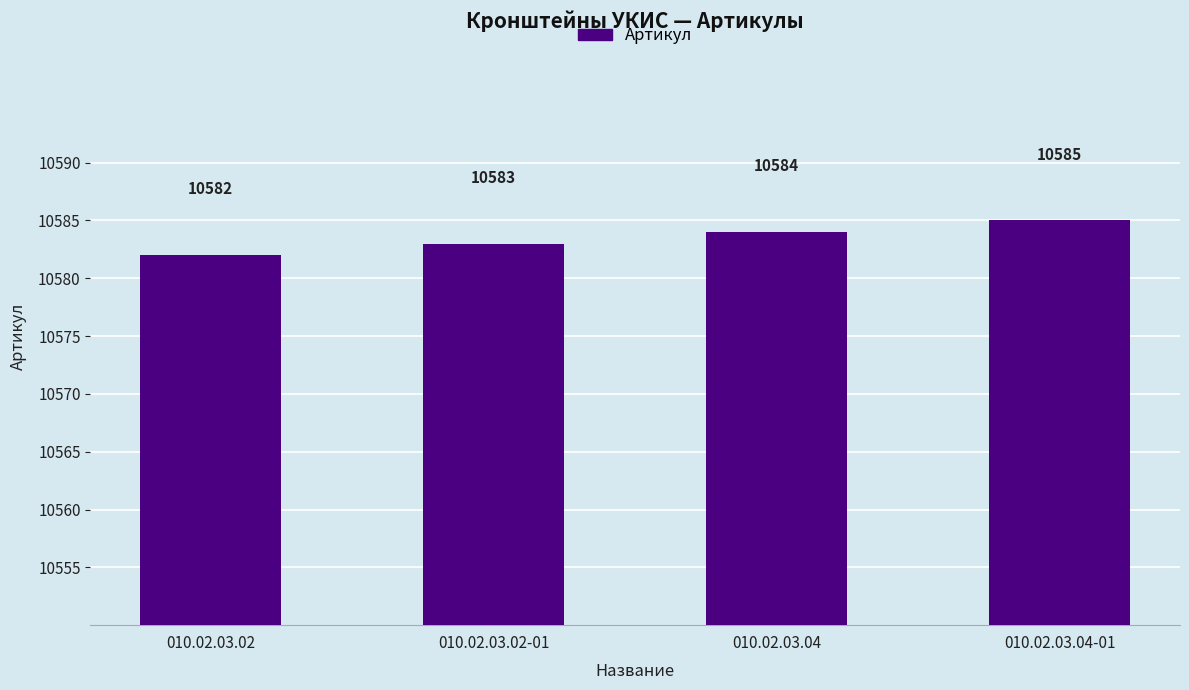

Does the chart contain any negative values?

No